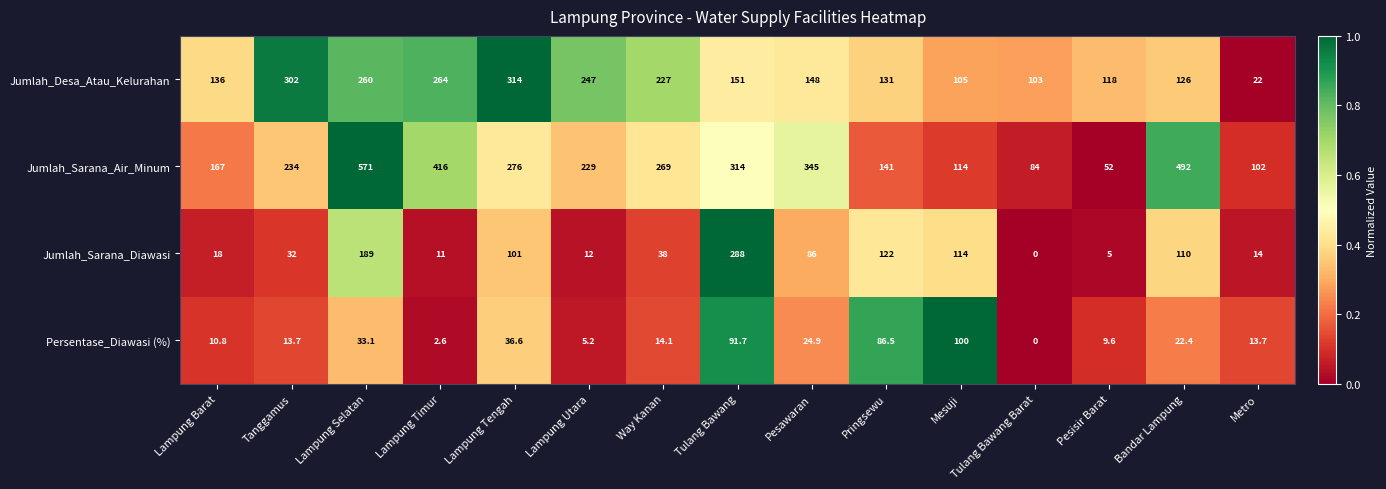

Which series has the widest spread of values?

Jumlah_Sarana_Air_Minum